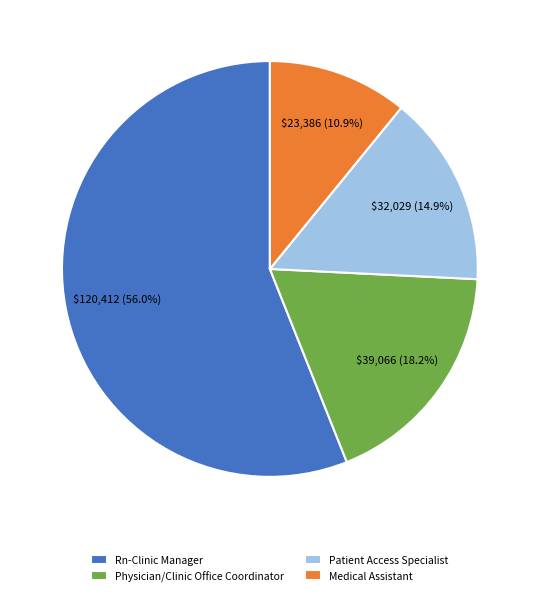

Approximately how many times larger is the value at Medical Assistant compared to Physician/Clinic Office Coordinator?

0.6